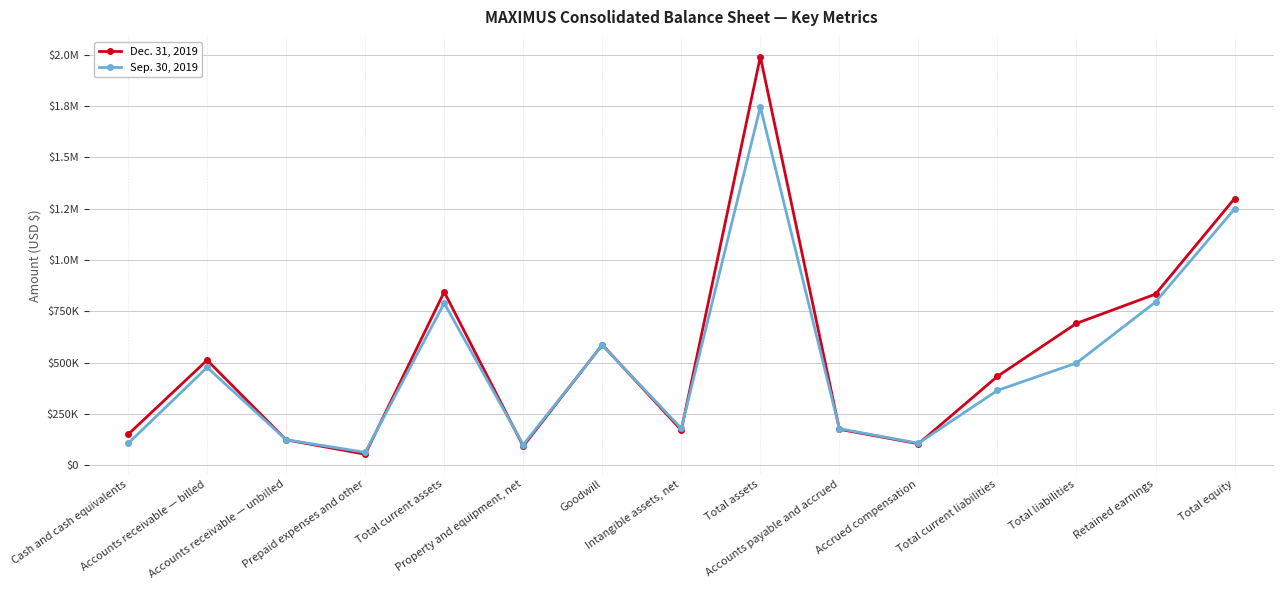

What is the total value across all series at Total equity?

2547206